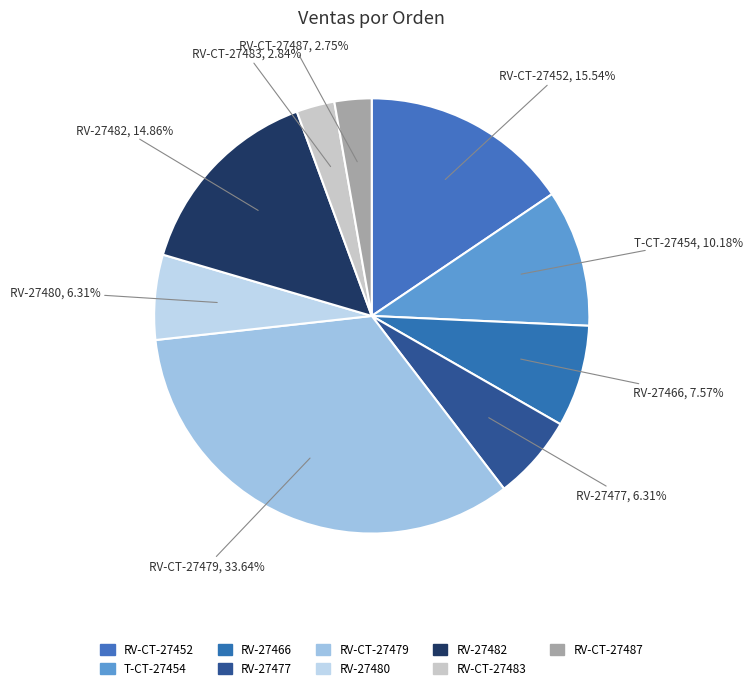

Count the number of slices in the pie.

9